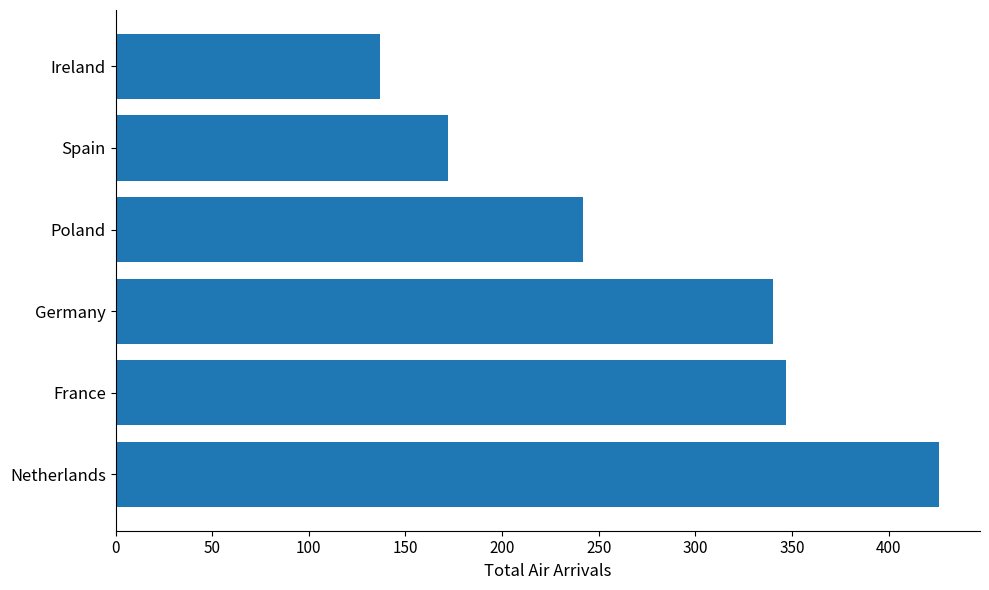

Is it true that the value at Netherlands is 292?

False